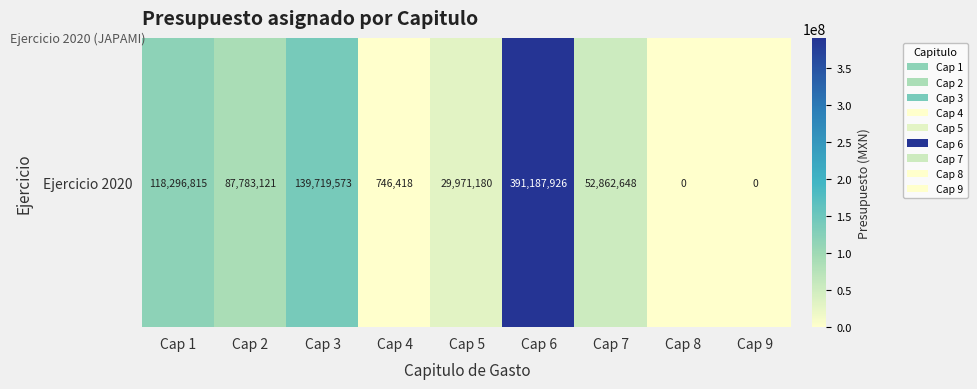

What is the approximate value at Cap 6?

391187926.0